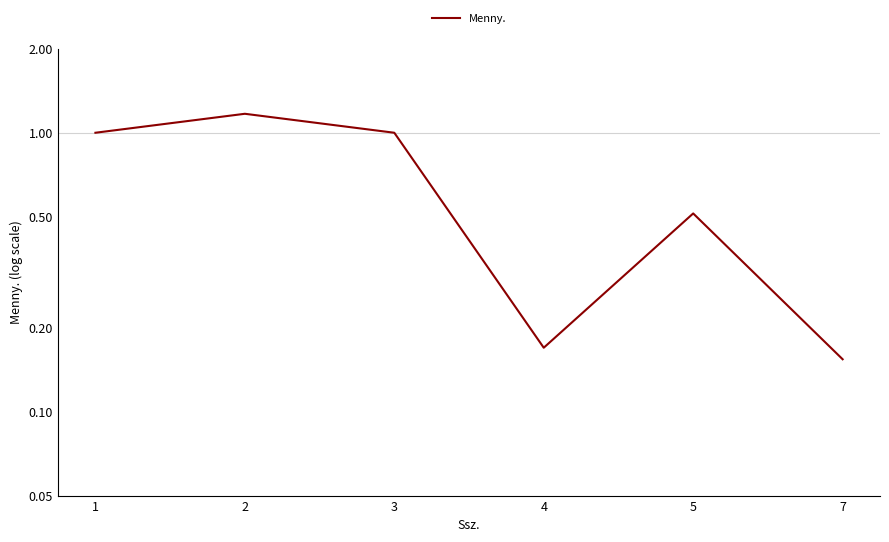

What is the difference between the values at 7 and 2?

1.0